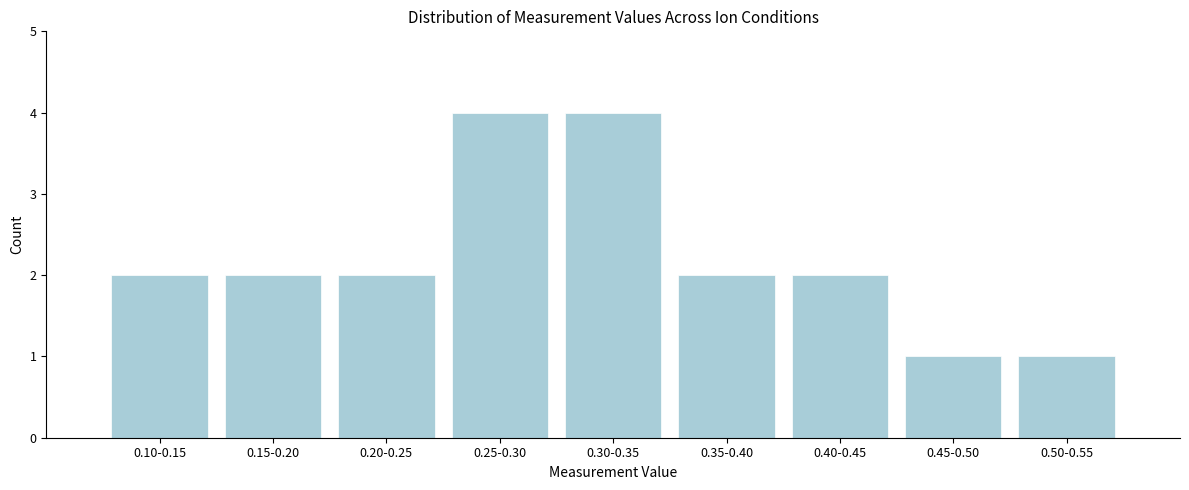

Reading left to right, extract all data points from this chart.

0.10-0.15=2	0.15-0.20=2	0.20-0.25=2	0.25-0.30=4	0.30-0.35=4	0.35-0.40=2	0.40-0.45=2	0.45-0.50=1	0.50-0.55=1